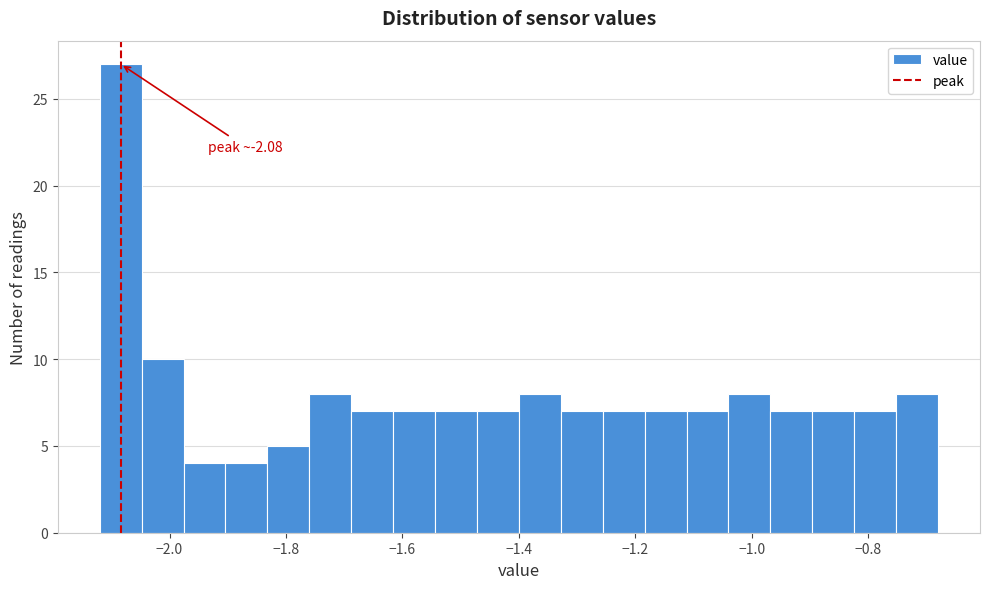

Read against the x-axis, roughly where is the centre of the tallest bar?

-2.08